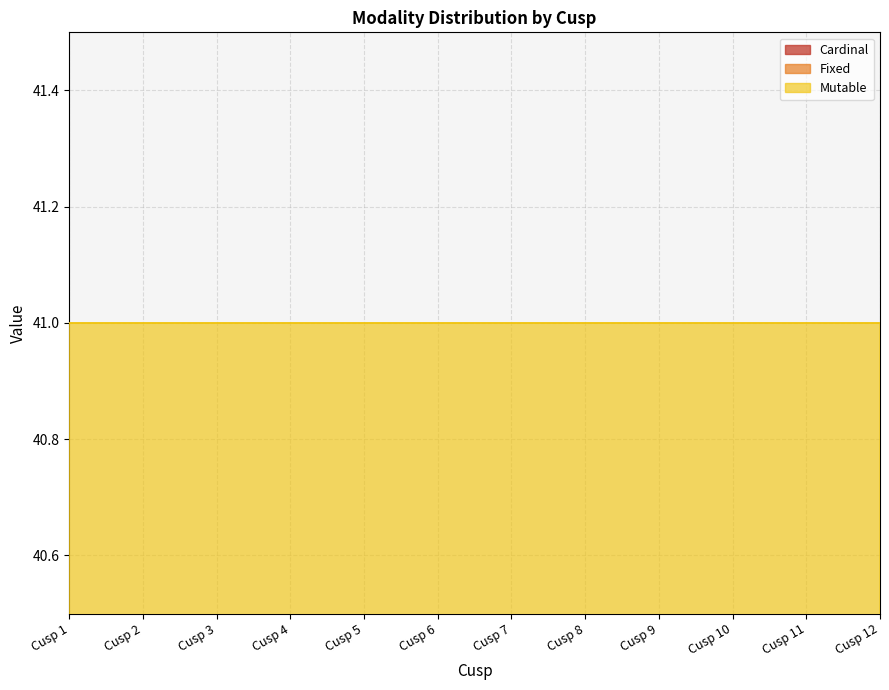

At which label does Cardinal reach its minimum?

Cusp 5